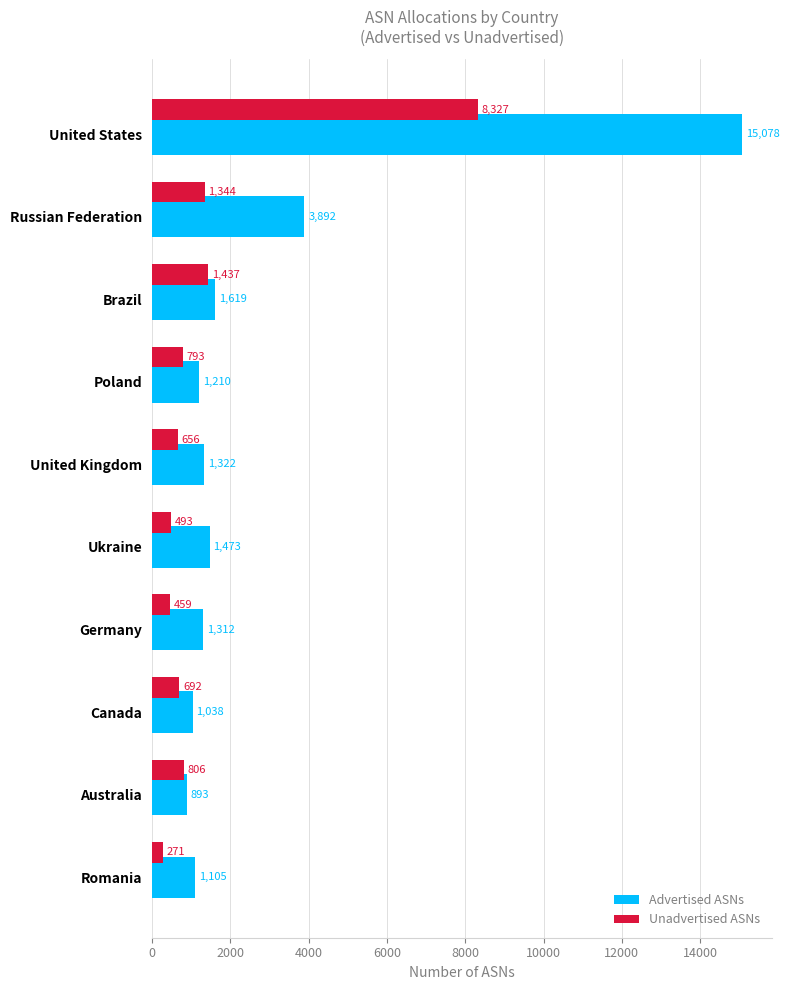

The value of Advertised ASNs at Poland is 1210. True or false?

True